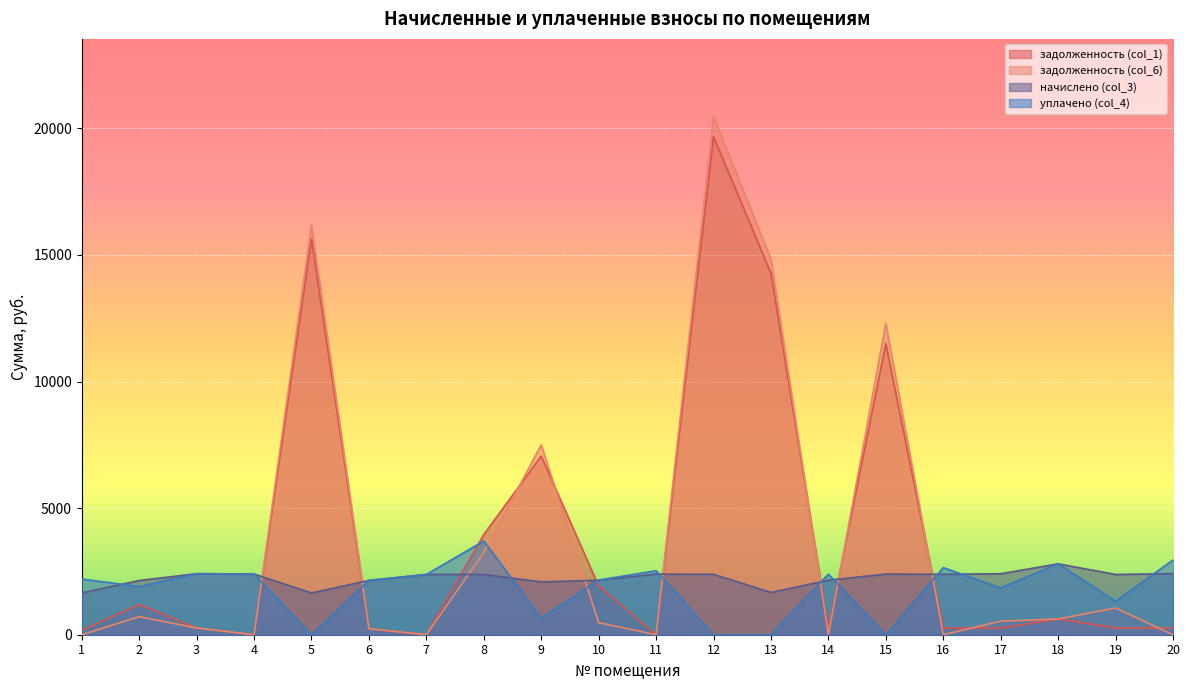

Reading left to right, extract all data points from this chart.

задолженность (col_1): 183.3	1192.2	267.9	0.0	15633.5	238.3	0.0	3956.8	7056.0	1920.0	0.0	19667.1	14280.5	239.2	11493.4	264.3	267.5	621.0	264.4	268.1
задолженность (col_6): 0.0	713.6	267.9	0.0	16184.0	238.3	0.0	3250.1	7498.3	477.7	0.0	20462.8	14837.5	0.0	12291.9	0.5	535.0	622.0	1057.7	0.0
начислено (col_3): 1650.1	2140.7	2411.4	2396.6	1651.6	2144.4	2379.8	2379.8	2087.1	2152.9	2395.6	2387.2	1671.1	2152.9	2395.6	2387.2	2407.7	2798.9	2379.8	2413.0
уплачено (col_4): 2200.1	1901.5	2411.4	2396.6	0.0	2144.4	2379.8	3700.0	659.9	2160.0	2526.5	0.0	0.0	2392.1	0.0	2651.1	1845.1	2808.1	1322.1	2949.2